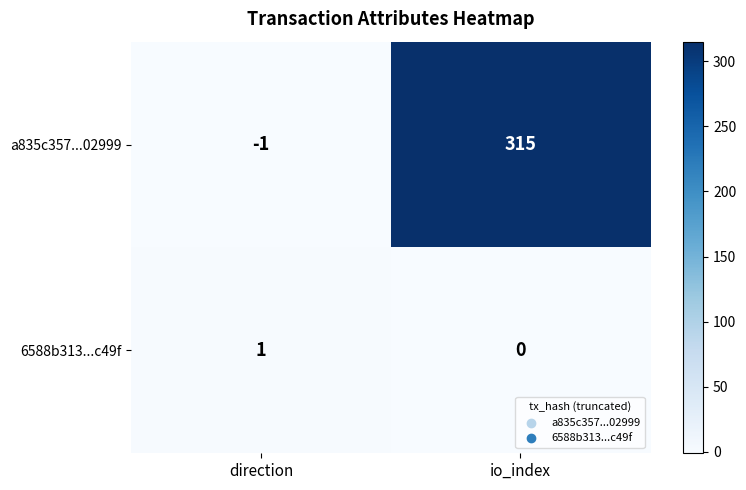

At which category is the sum across all series the highest?

io_index